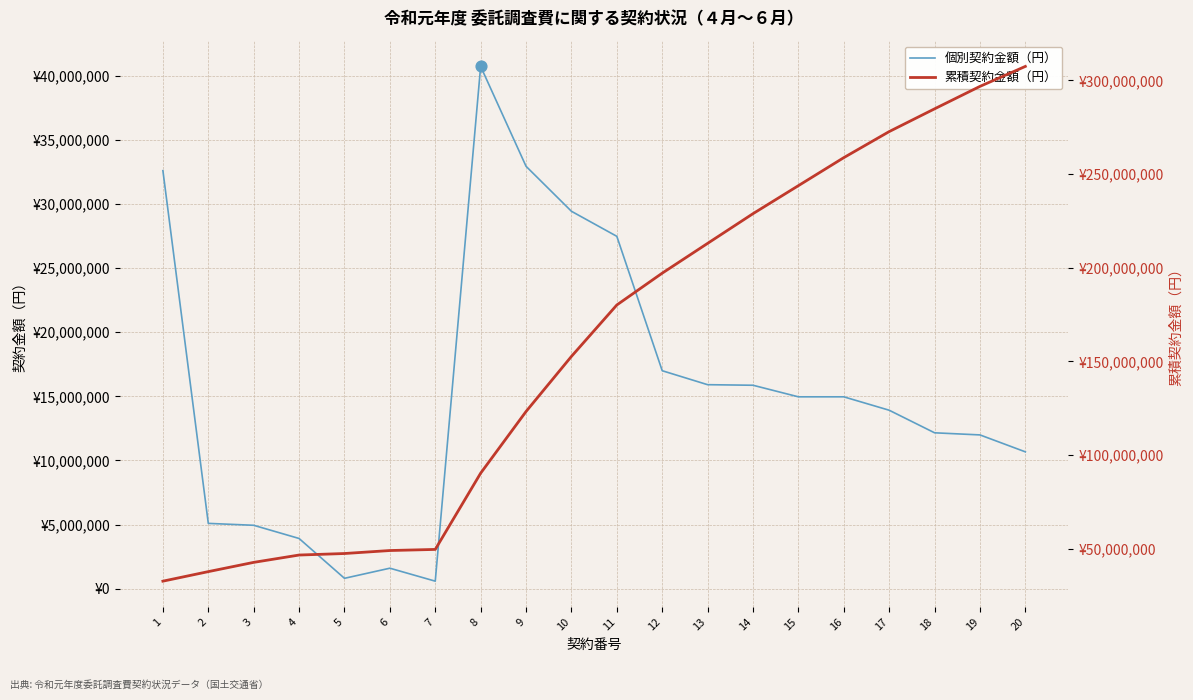

At which category is the sum across all series the highest?

20